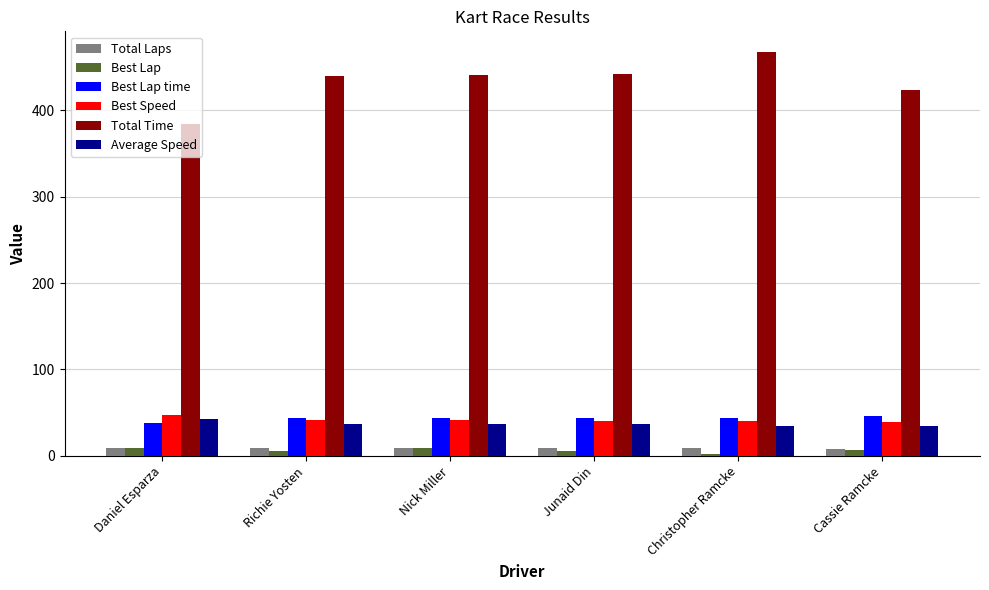

What is the highest value of the Average Speed series?

42.2